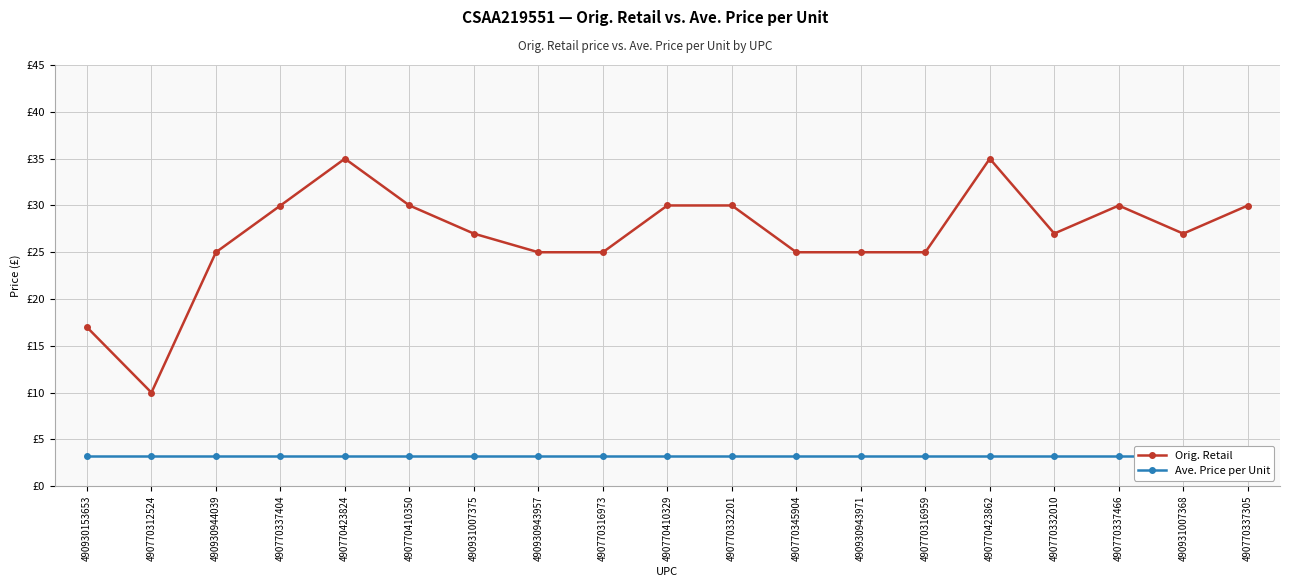

What is the label of the 5th point from the left?

490770423824